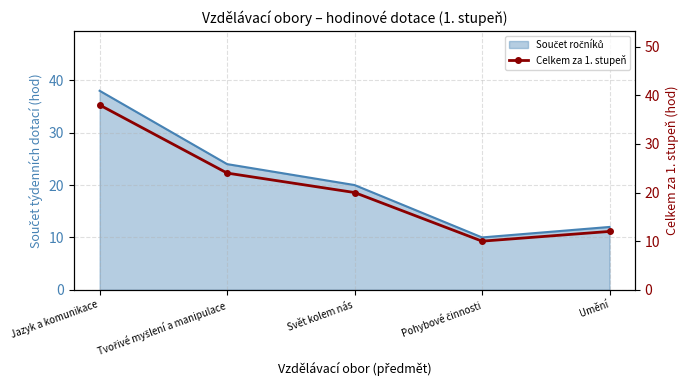

True or false: the data shows 24 at Tvořivé myšlení a manipulace.

True